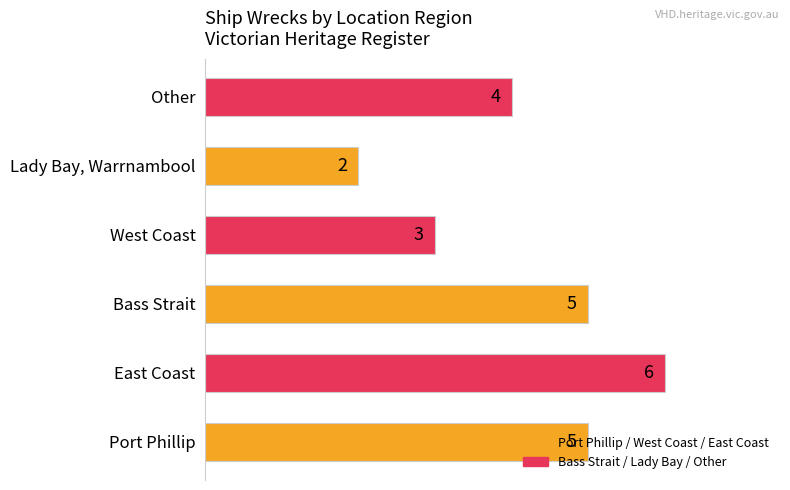

At which label is the value closest to 4?

Other